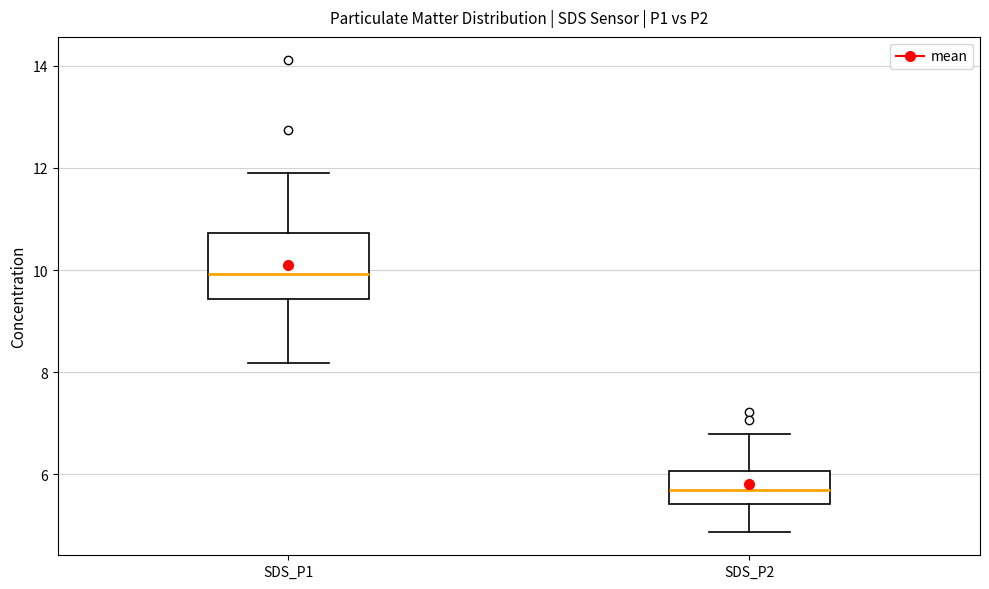

Where is the upper edge of the box for SDS_P2 on the y-axis? The values are not printed on the chart, so give them approximately, as read against the axis.

6.0